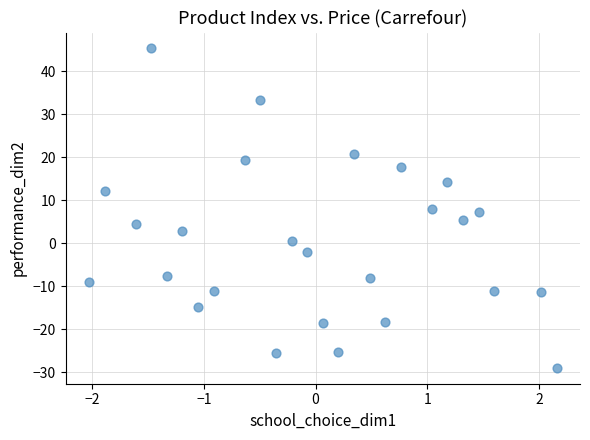

What is the range of X values (max minus min)?

4.2